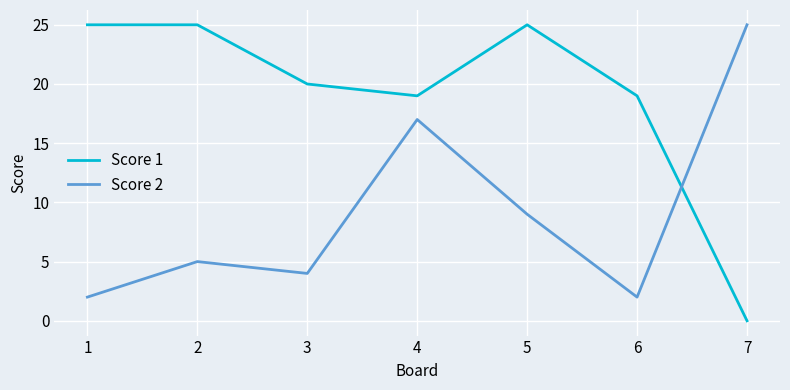

Where do Score 1 and Score 2 first cross each other?

6 and 7